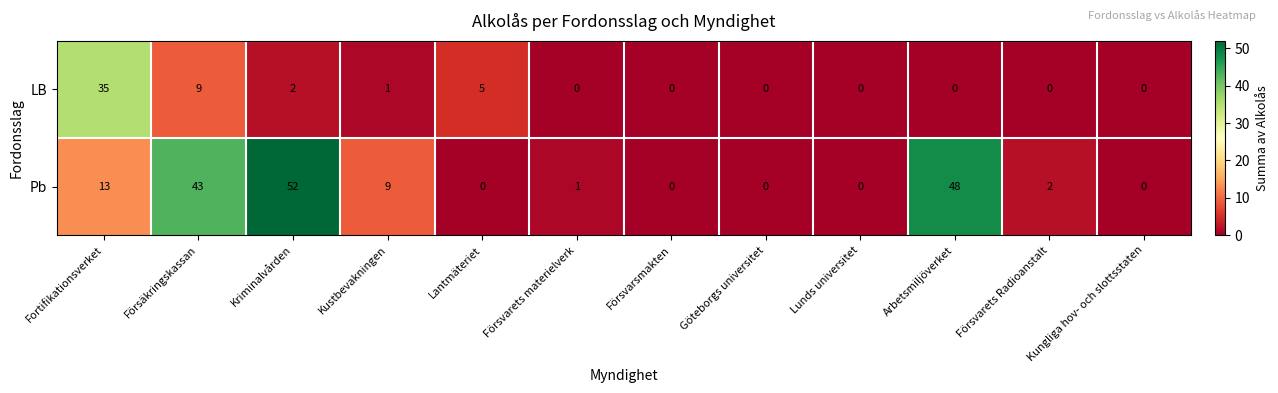

What is the sum of all Pb values?

168